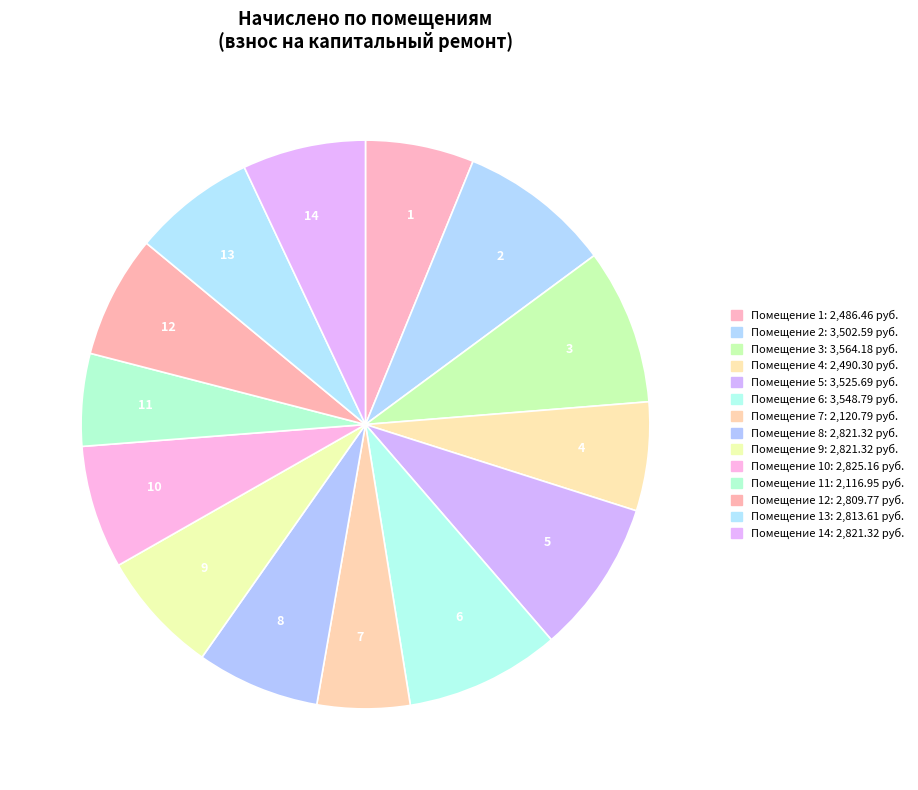

The 2 slice represents 9% of the pie. True or false?

True